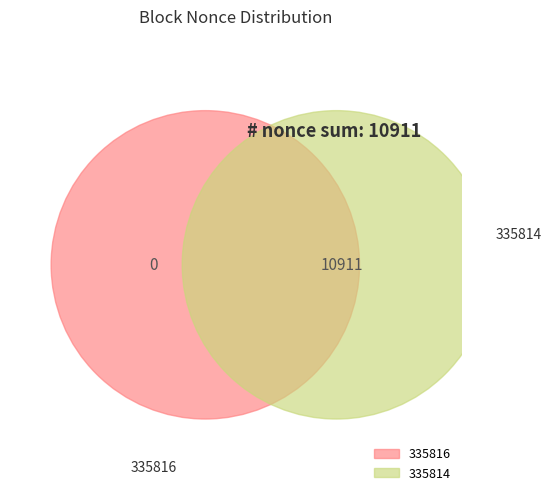

How many slices are in this pie chart?

2